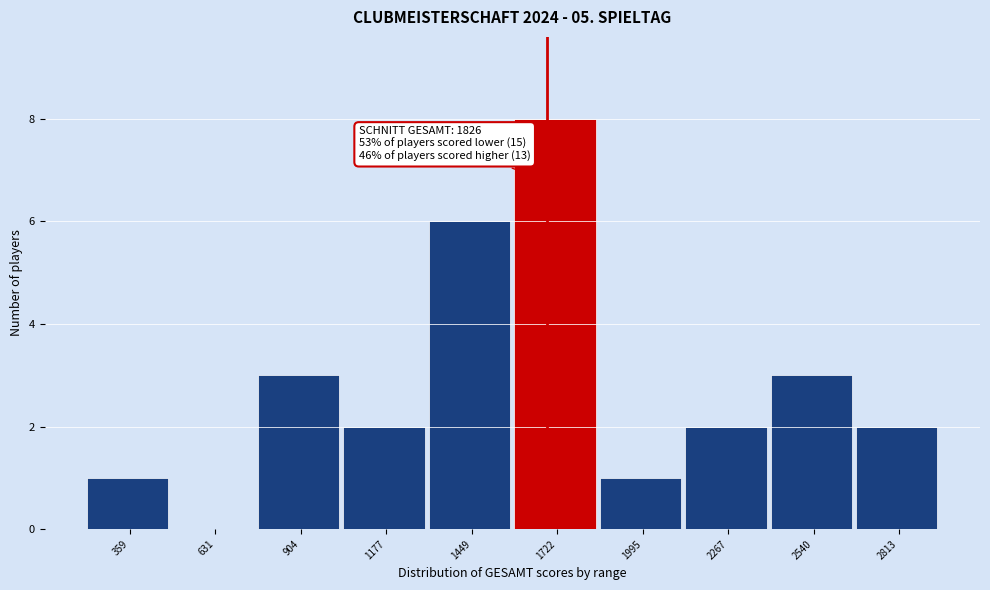

Reading right to left, extract all data points from this chart.

2813=2	2540=3	2267=2	1995=1	1722=8	1449=6	1177=2	904=3	631=0	359=1